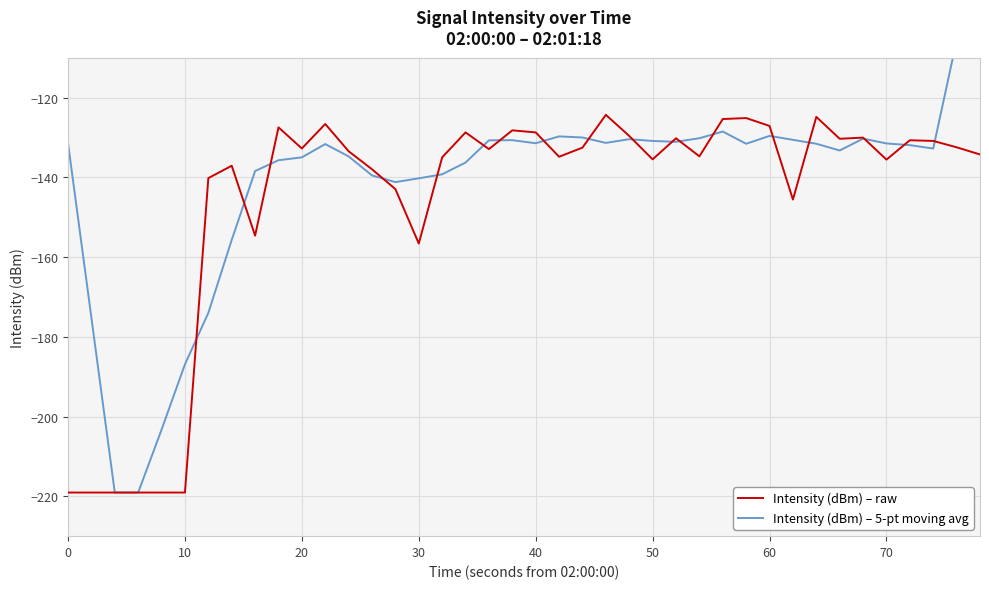

Is it true that Intensity (dBm) – raw equals -351.2 at 0?

False